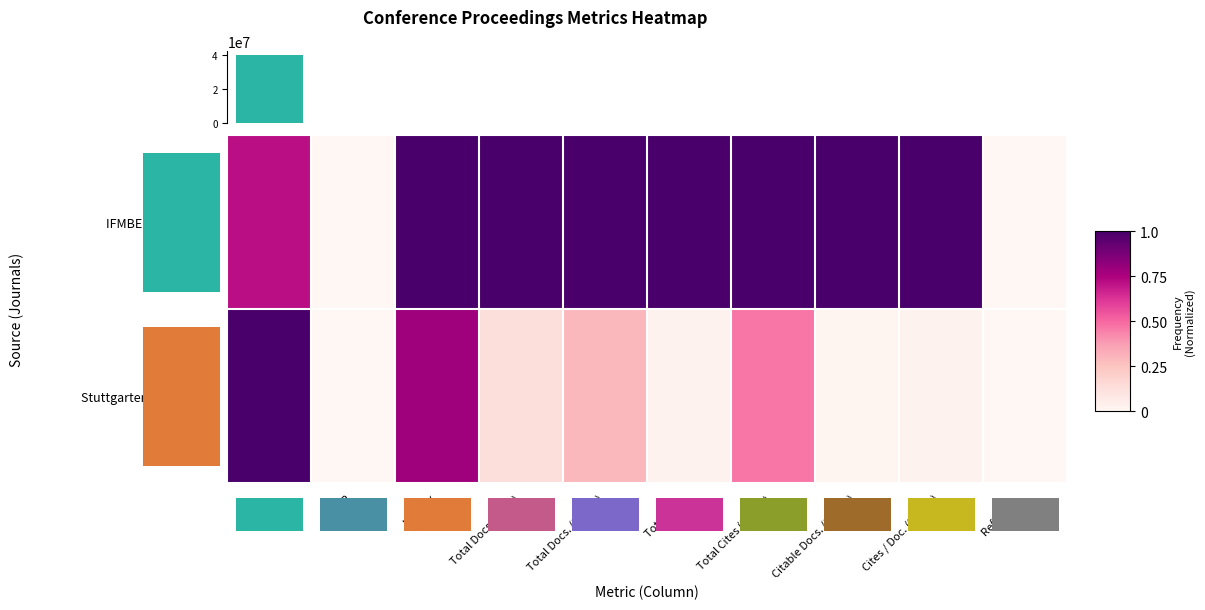

What is the difference between the Stuttgarter Symposium values at H index and Citable Docs. (3years)?

0.8